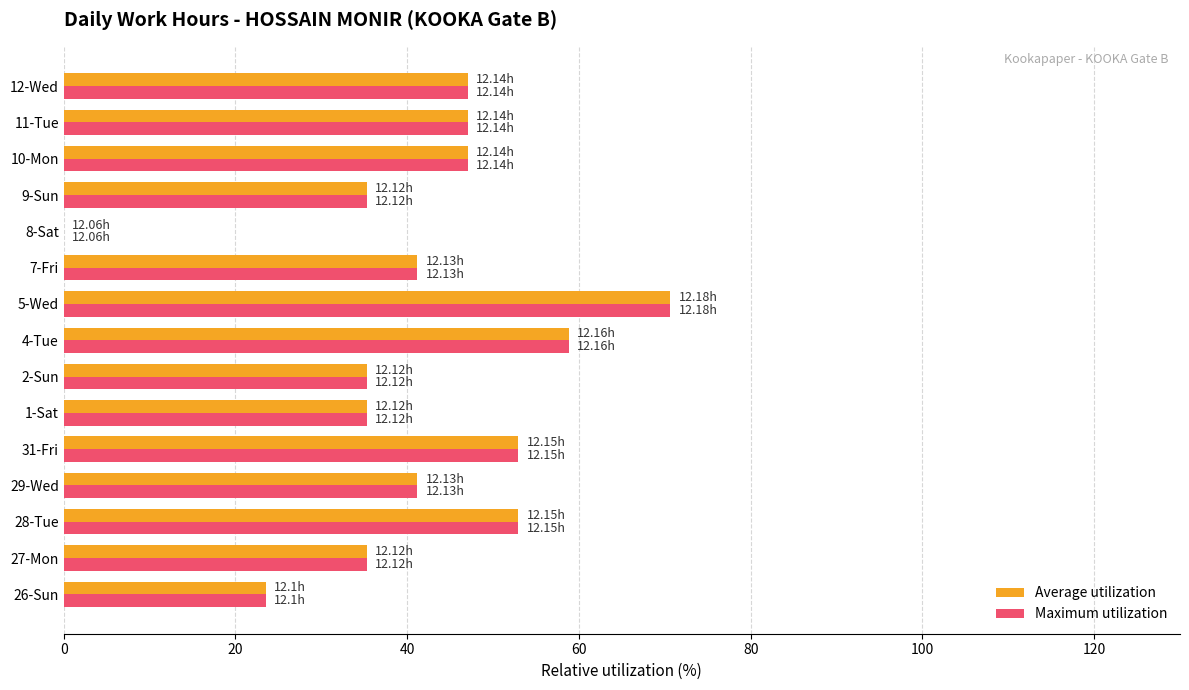

What is the total value across all series at 10-Mon?

94.1